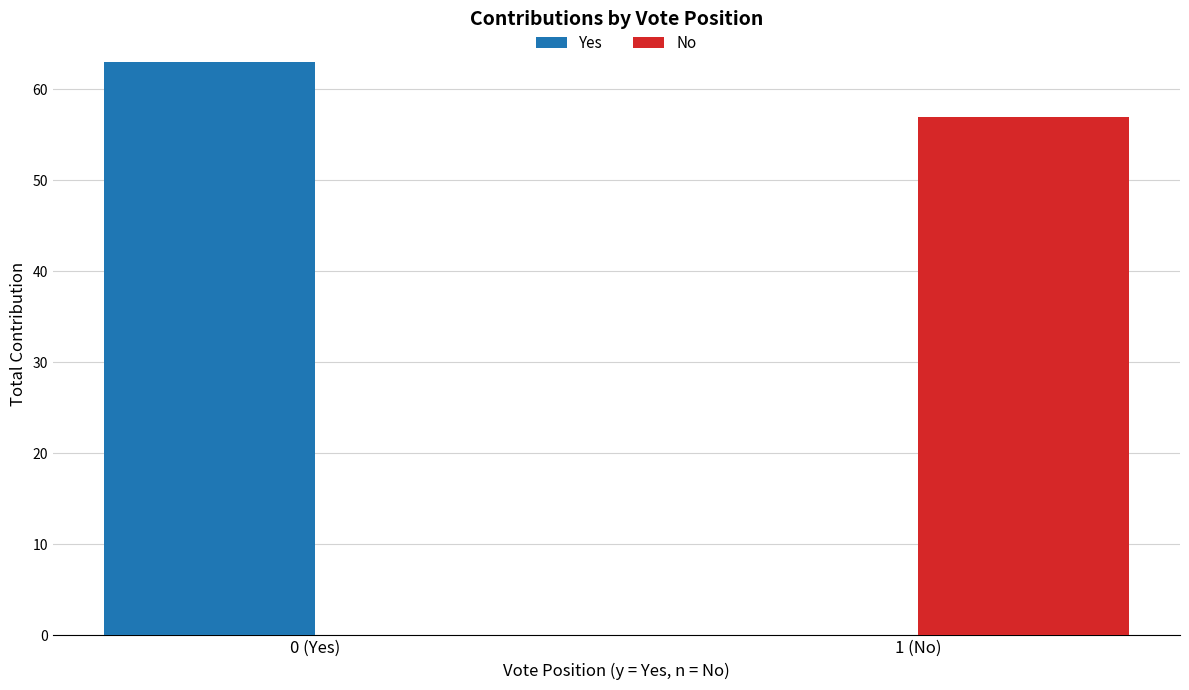

At which category is the sum across all series the highest?

0 (Yes)